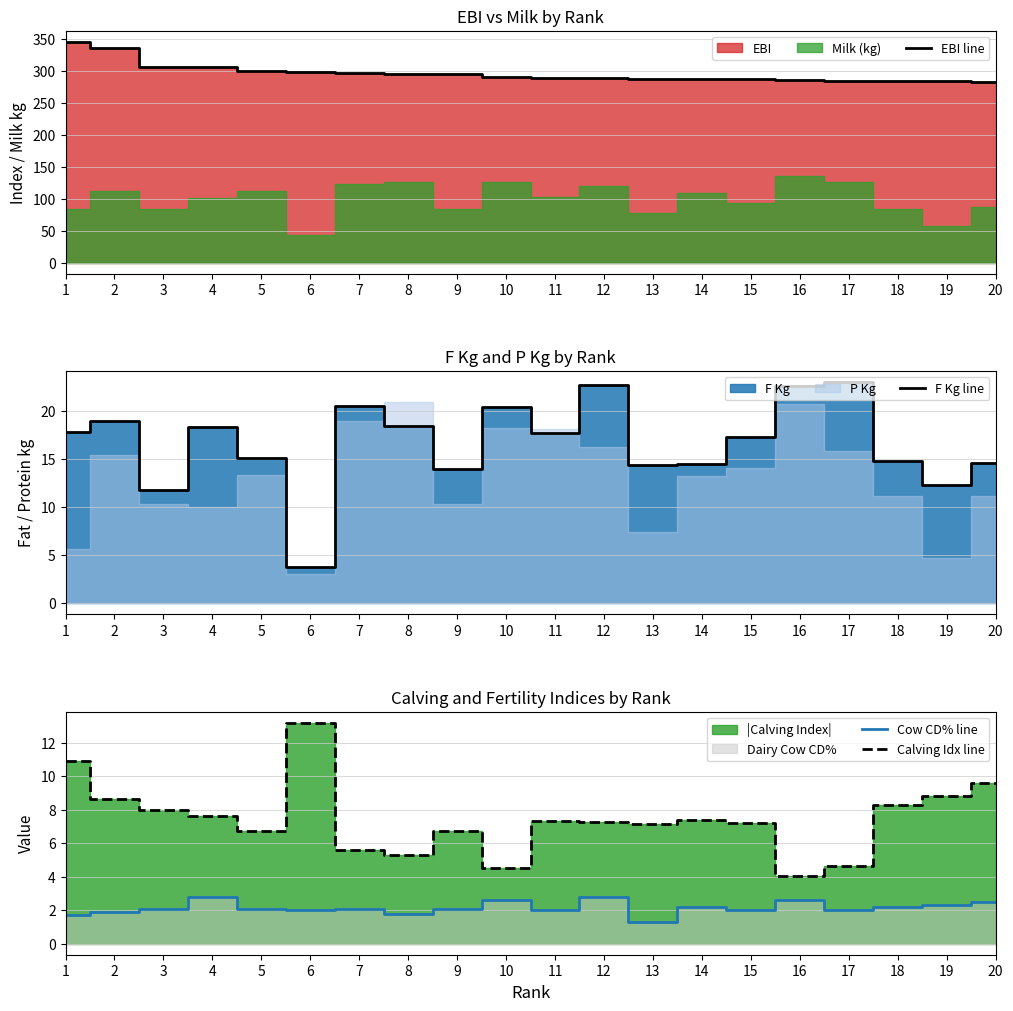

What is the maximum value for EBI line?

346